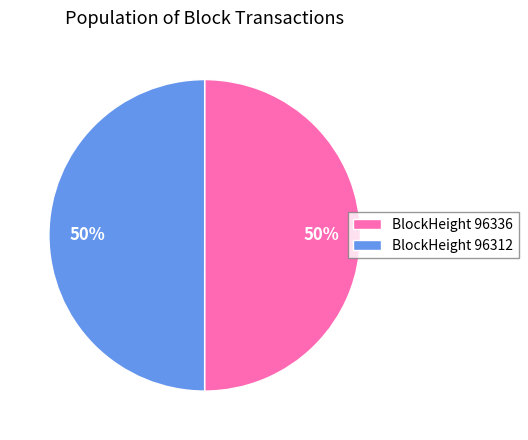

How many segments does this pie chart have?

2